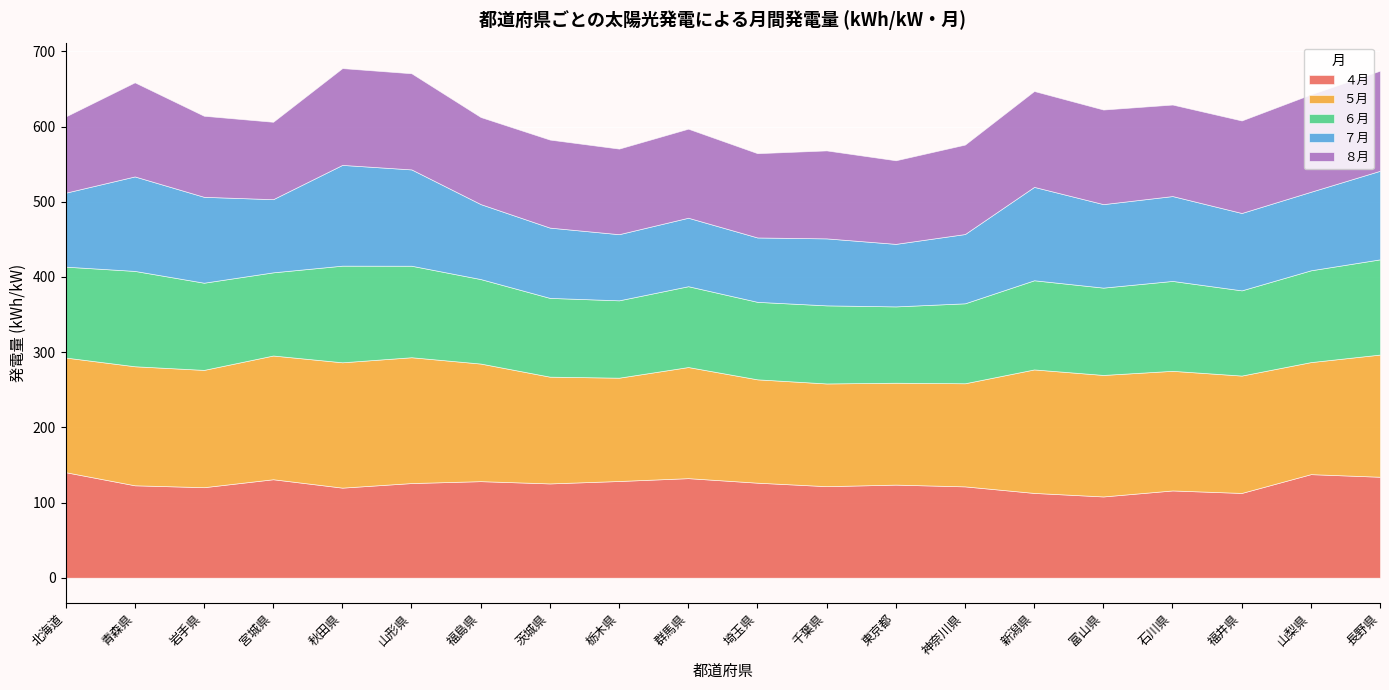

What is the difference between the maximum and minimum values in the ４月 series?

32.3